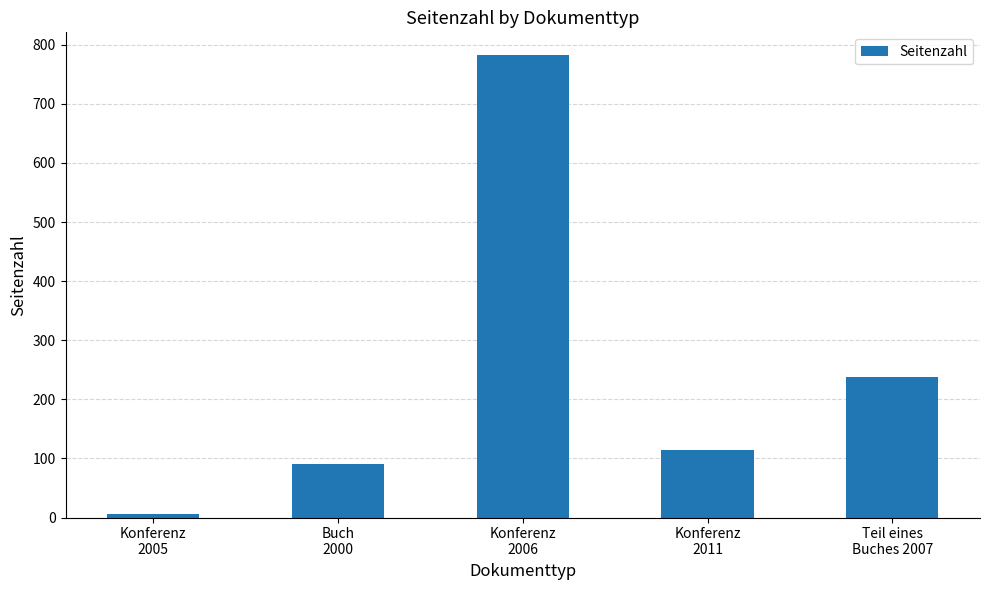

At which label is the value closest to 394?

Teil eines
Buches 2007